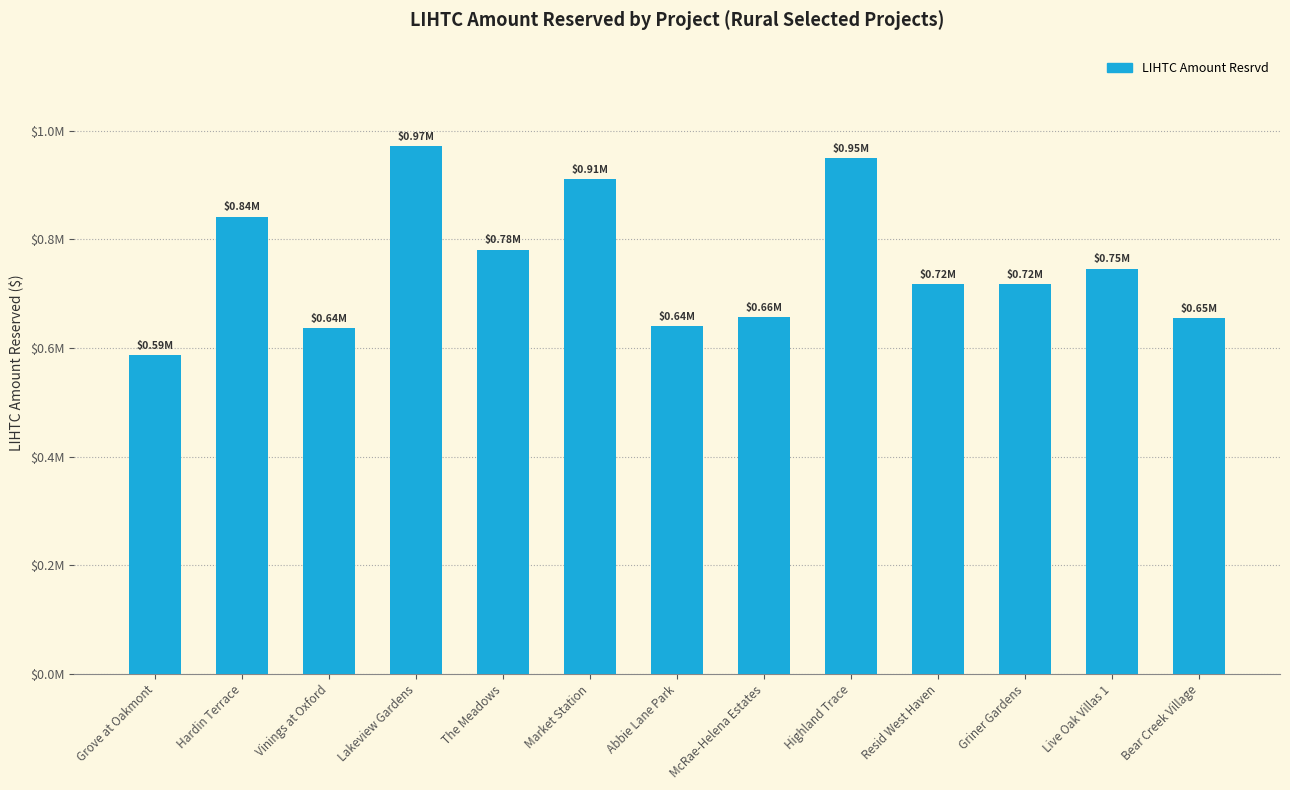

Approximately how many times larger is the value at The Meadows compared to McRae-Helena Estates?

1.2